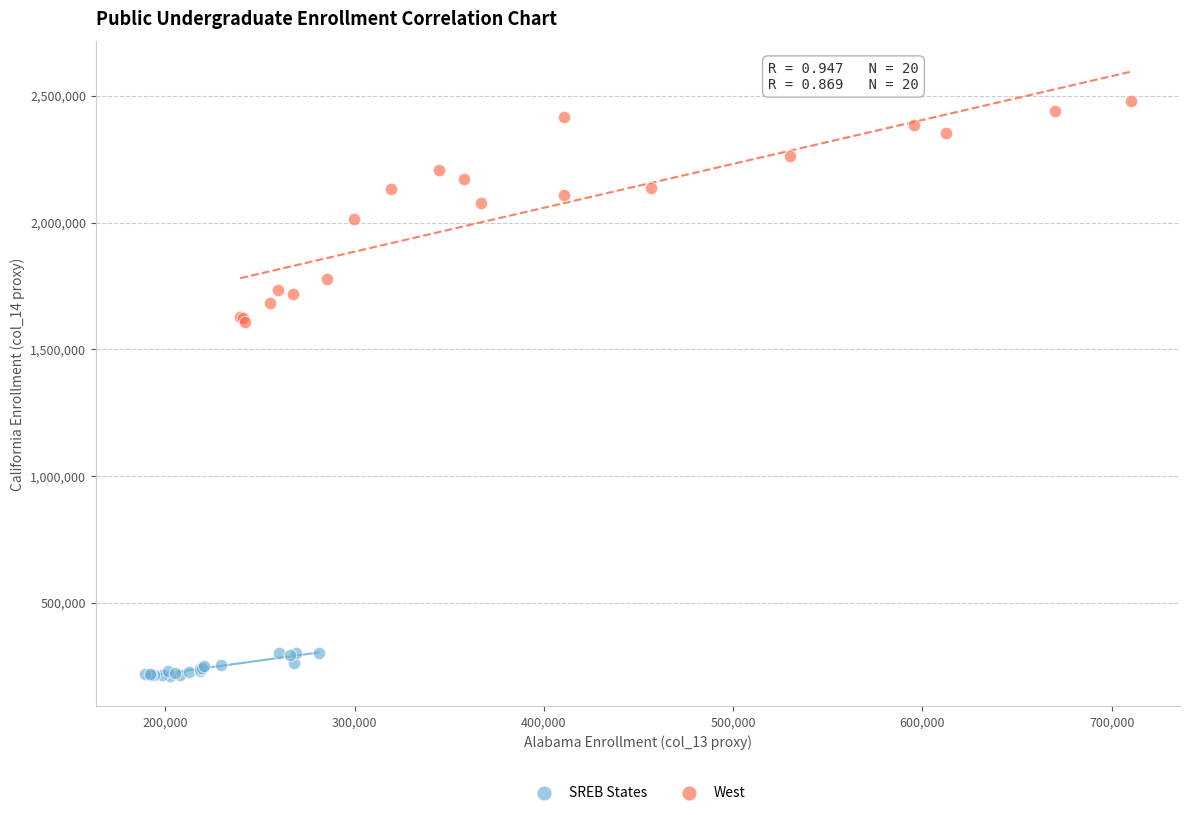

Which series has the widest spread of Y values?

West